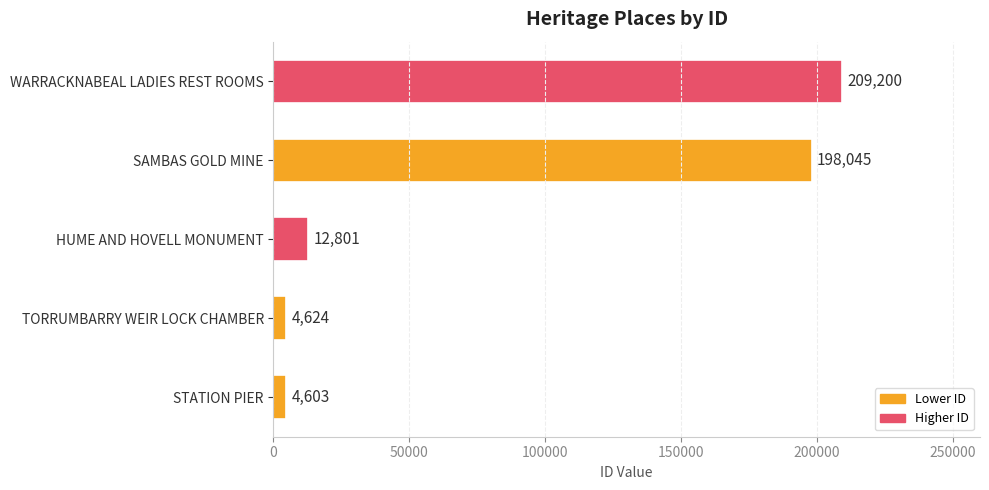

True or false: the data shows 198045 at SAMBAS GOLD MINE.

True